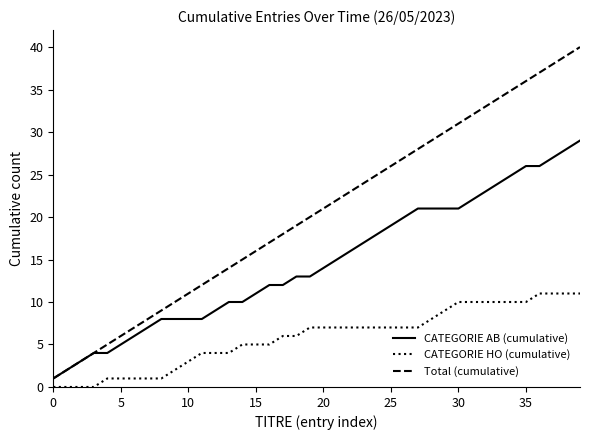

True or false: Total (cumulative) has more than 2 points higher than both neighbors.

False